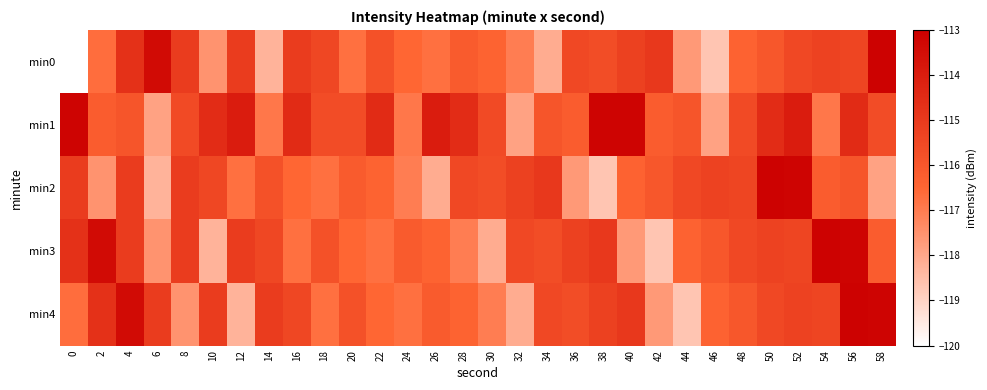

At which category is the sum across all series the highest?

56